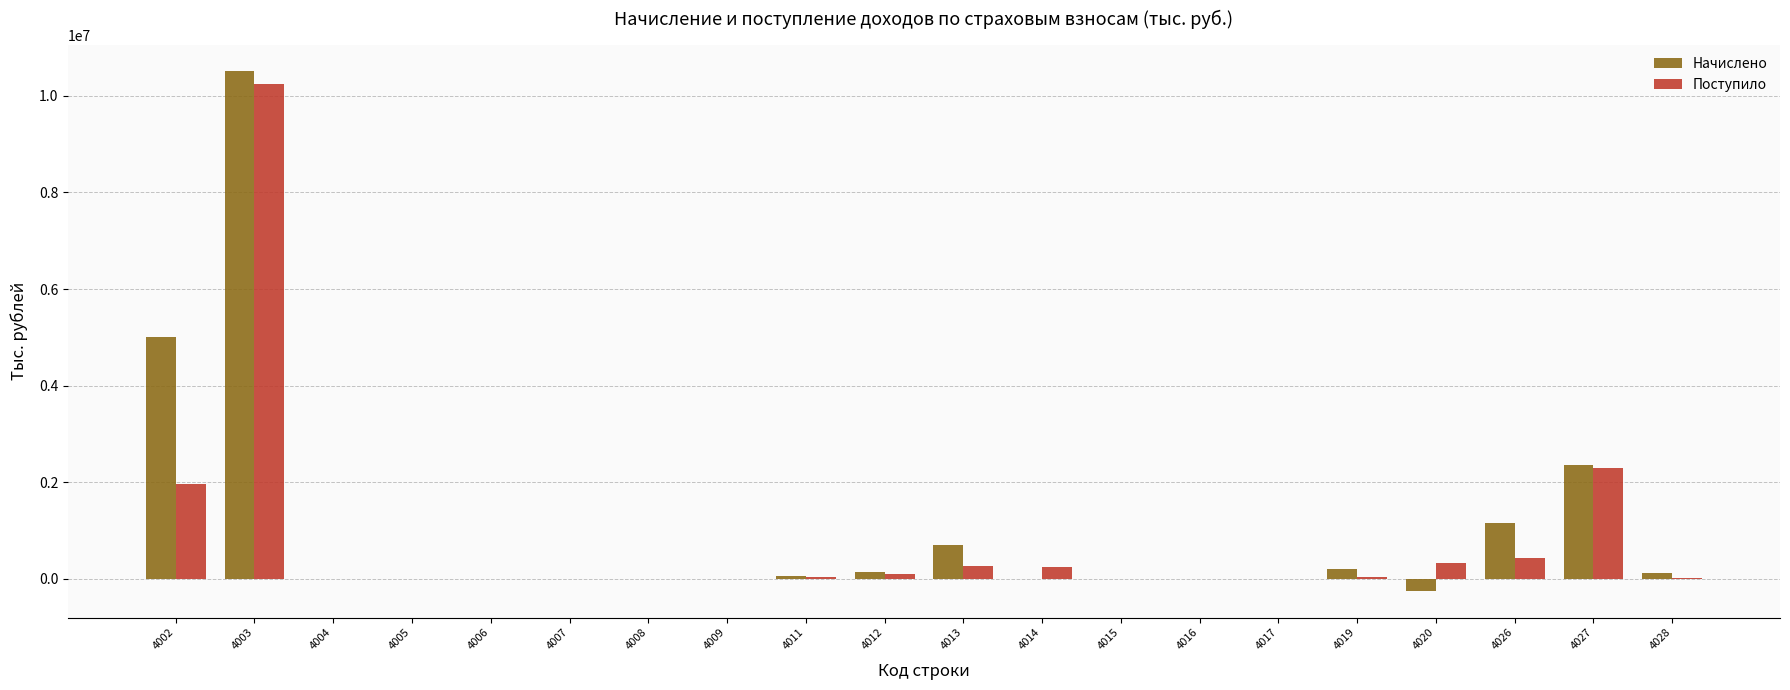

Are the bars grouped side by side (vs. stacked)?

Yes